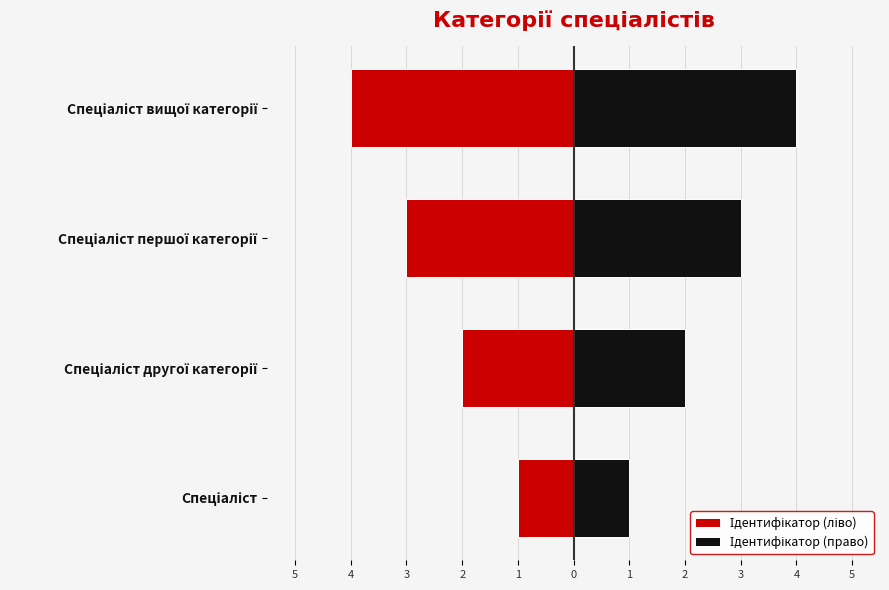

What are all the series names shown in the legend?

Ідентифікатор (ліво), Ідентифікатор (право)